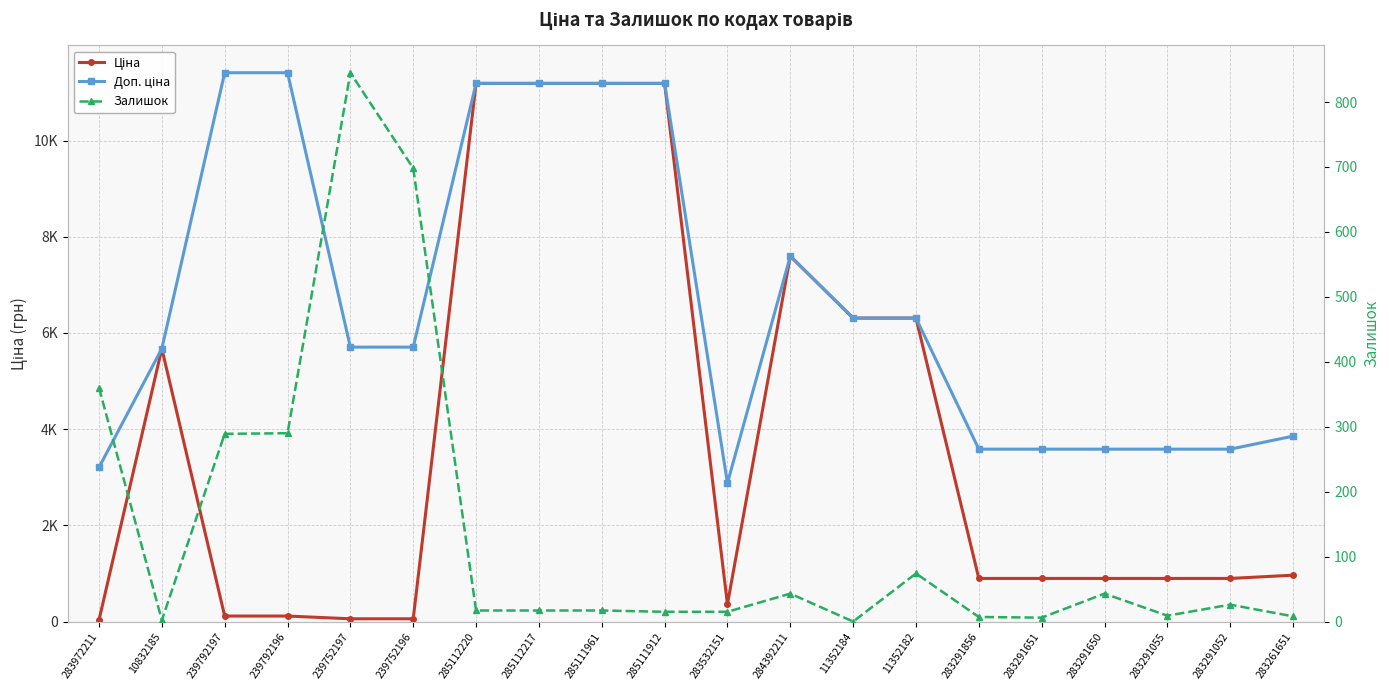

True or false: Ціна and Доп. ціна cross at least once.

False